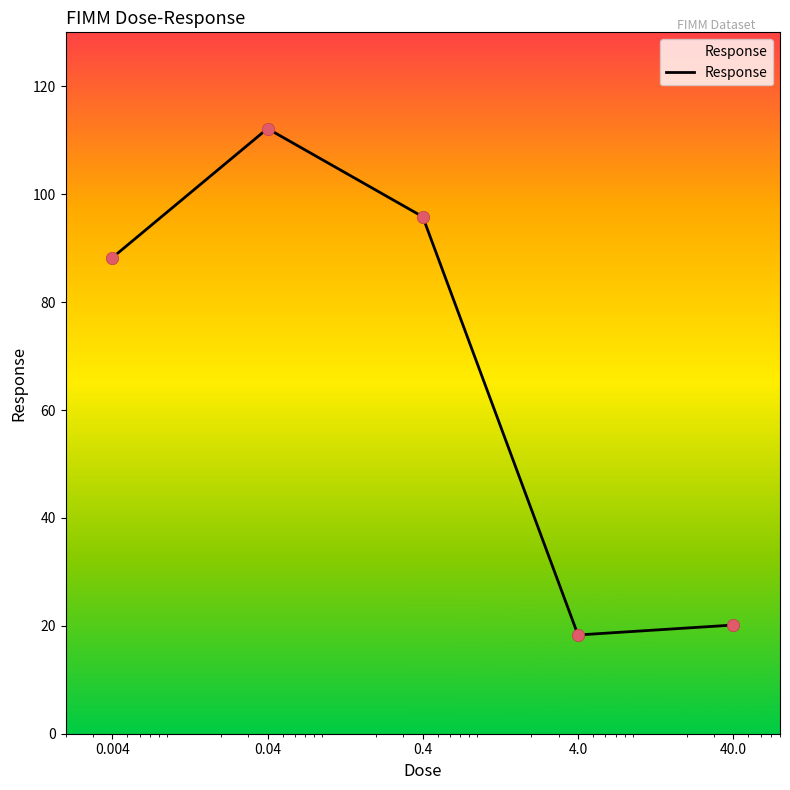

What is the minimum value shown in the chart?

18.3